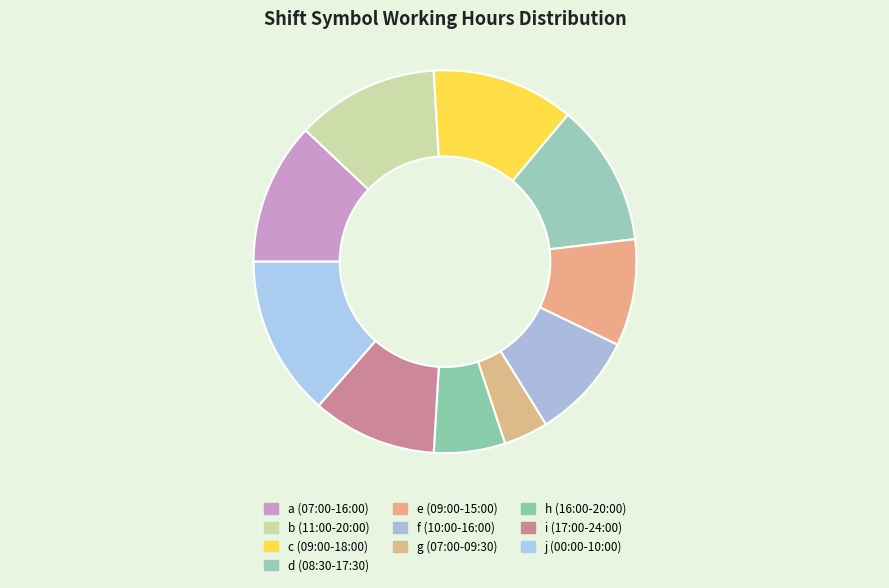

How many slices are in this pie chart?

10